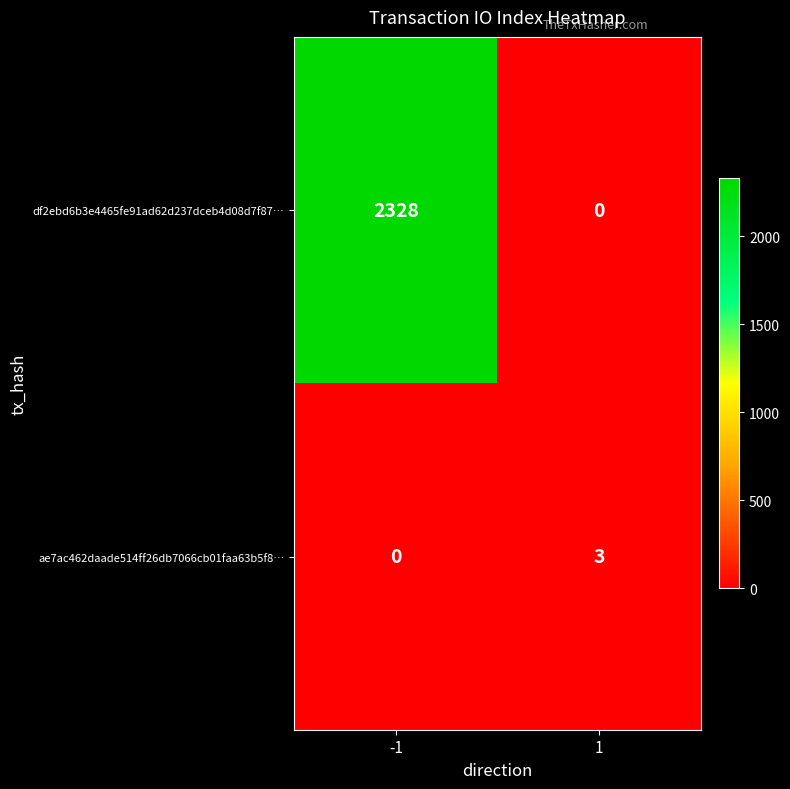

What is the difference between the ae7ac462daade514ff26db7066cb01faa63b5f8… values at -1 and 1?

3